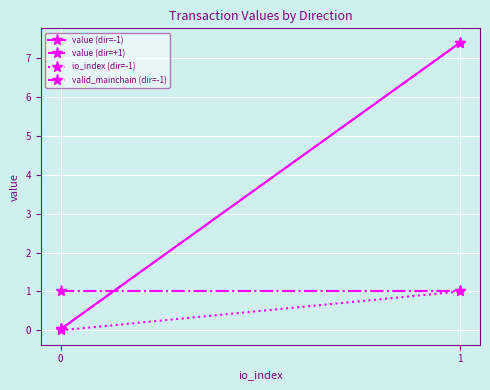

Reading left to right, transcribe all the data shown in this chart.

value (dir=-1): 0.0	7.4
value (dir=+1): 0.0	7.4
io_index (dir=-1): 0.0	1.0
valid_mainchain (dir=-1): 1.0	1.0